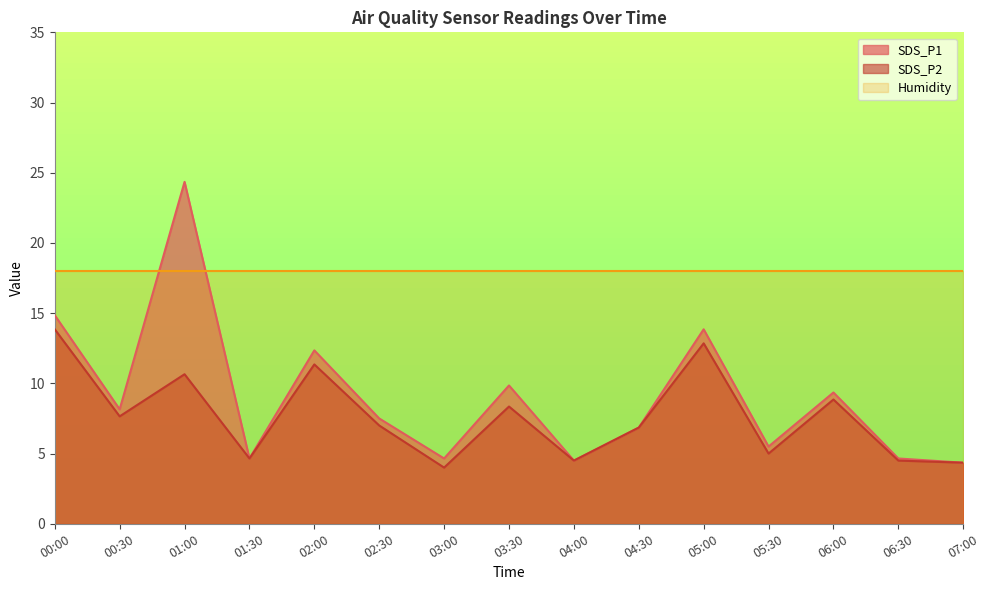

What is the difference between the maximum and minimum values in the SDS_P1 series?

20.0